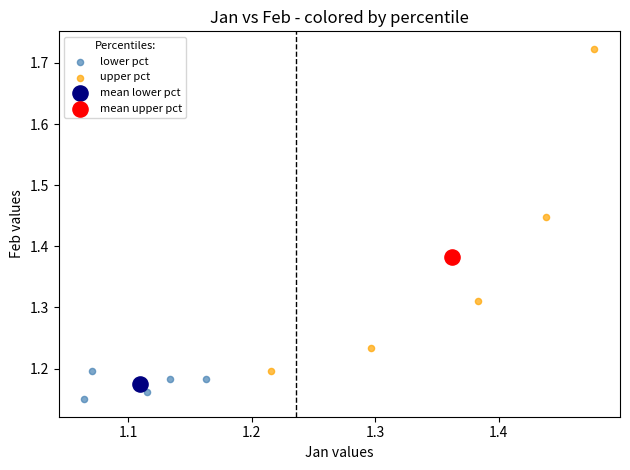

What are all the series names shown in the legend?

lower pct, upper pct, mean lower pct, mean upper pct